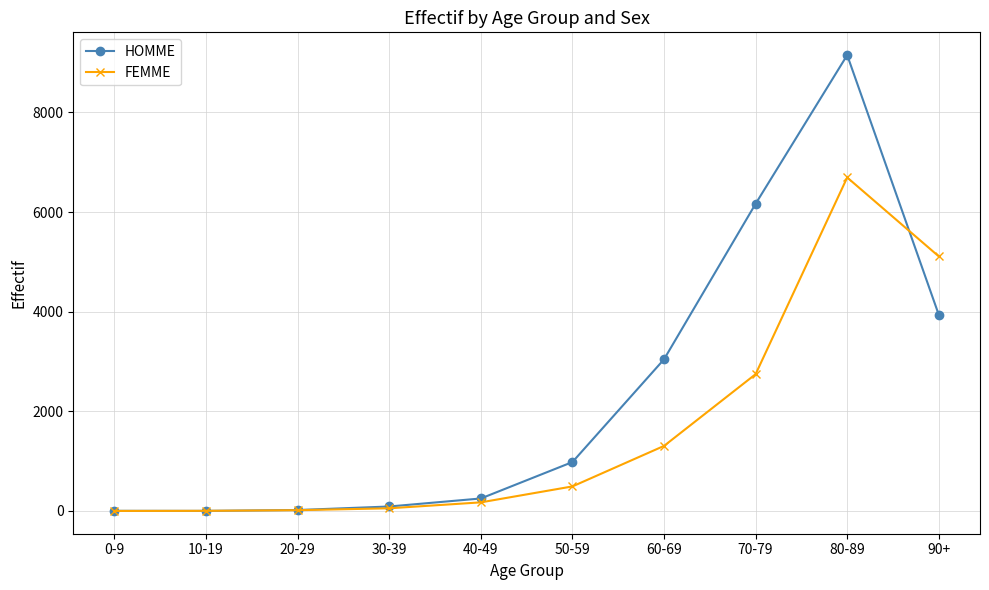

What is the label of the 10th point from the left?

90+